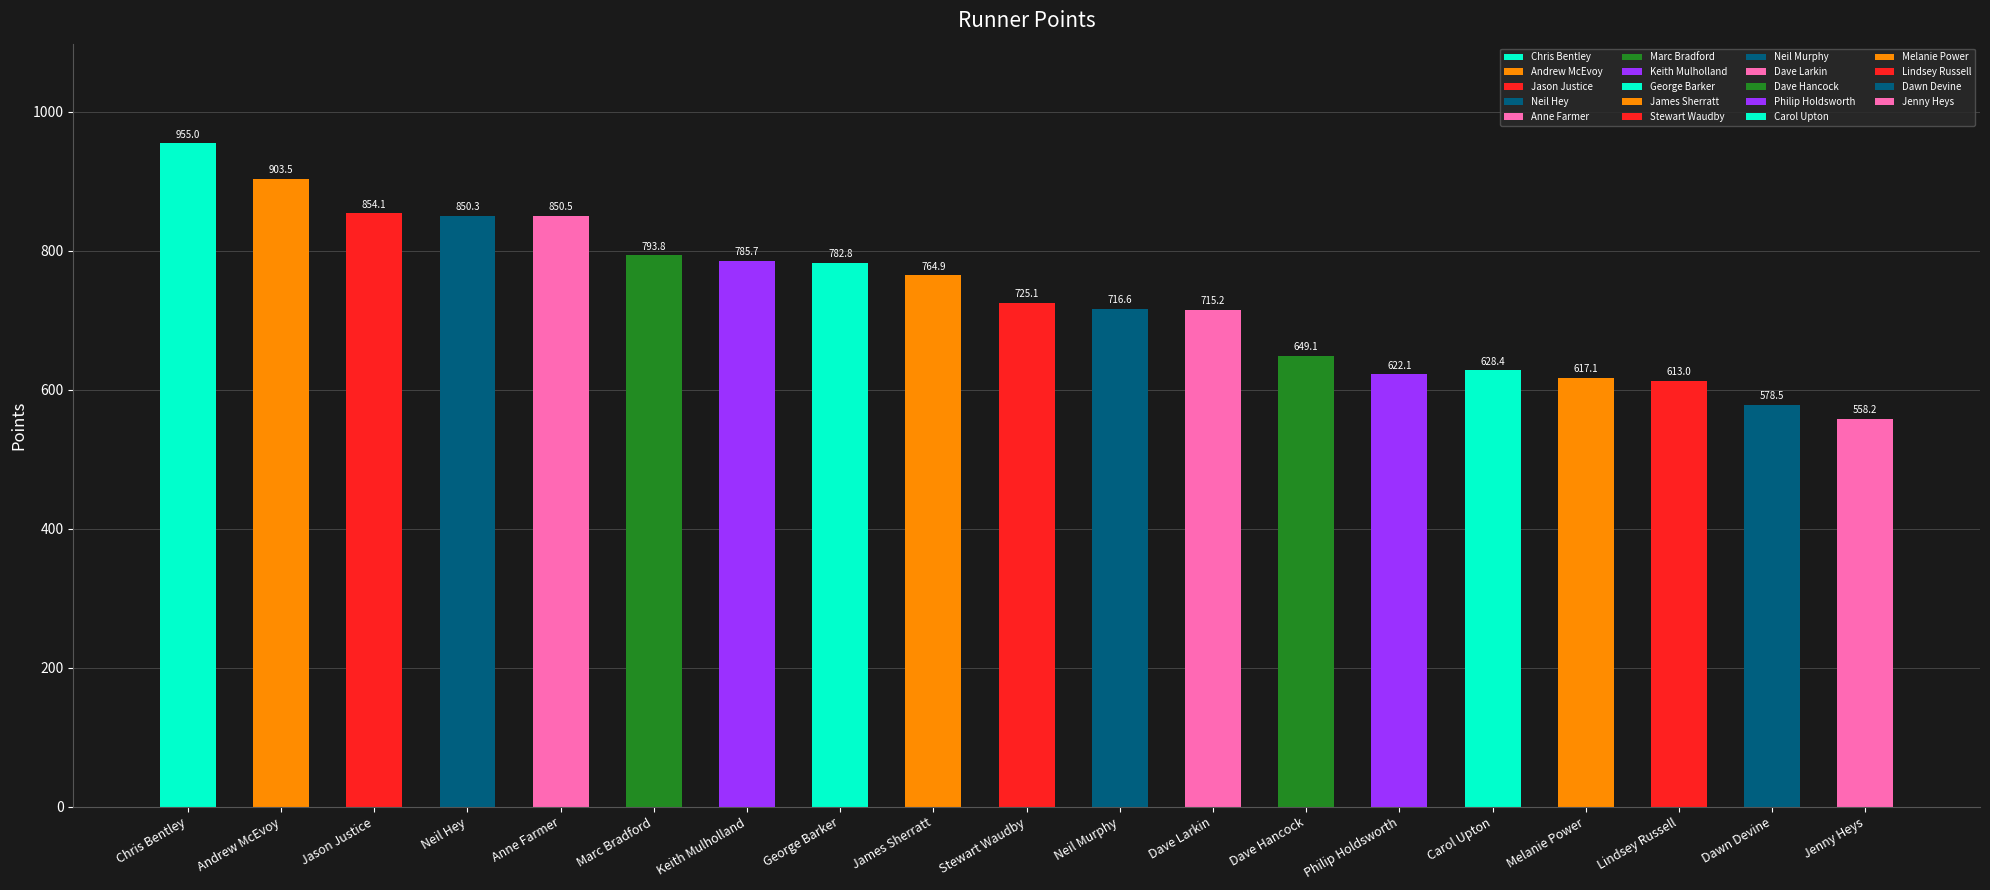

What is the ratio of the value at Marc Bradford to the value at Melanie Power?

1.3